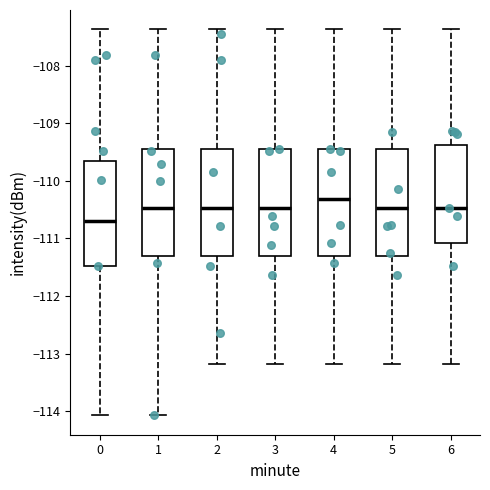

Reading left to right, transcribe this box plot: for each box, give where its median line is, the range the box spans, and where its two whiskers end, as read against the y-axis. The values are not printed on the chart, so give them approximately, as read against the axis.

0: median -110.7, box -111.5 to -109.7, whiskers -114.1 to -107.4
1: median -110.5, box -111.3 to -109.4, whiskers -114.1 to -107.4
2: median -110.5, box -111.3 to -109.4, whiskers -113.2 to -107.4
3: median -110.5, box -111.3 to -109.4, whiskers -113.2 to -107.4
4: median -110.3, box -111.3 to -109.4, whiskers -113.2 to -107.4
5: median -110.5, box -111.3 to -109.4, whiskers -113.2 to -107.4
6: median -110.5, box -111.1 to -109.4, whiskers -113.2 to -107.4